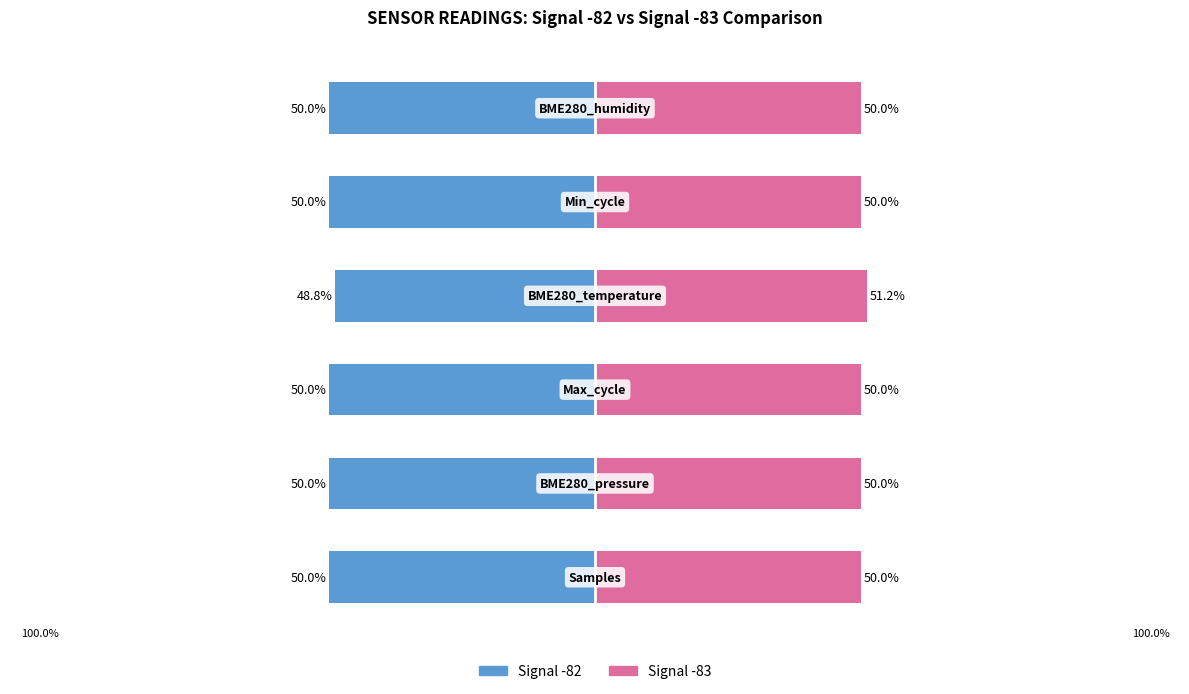

Which series has the widest spread of values?

Signal -82